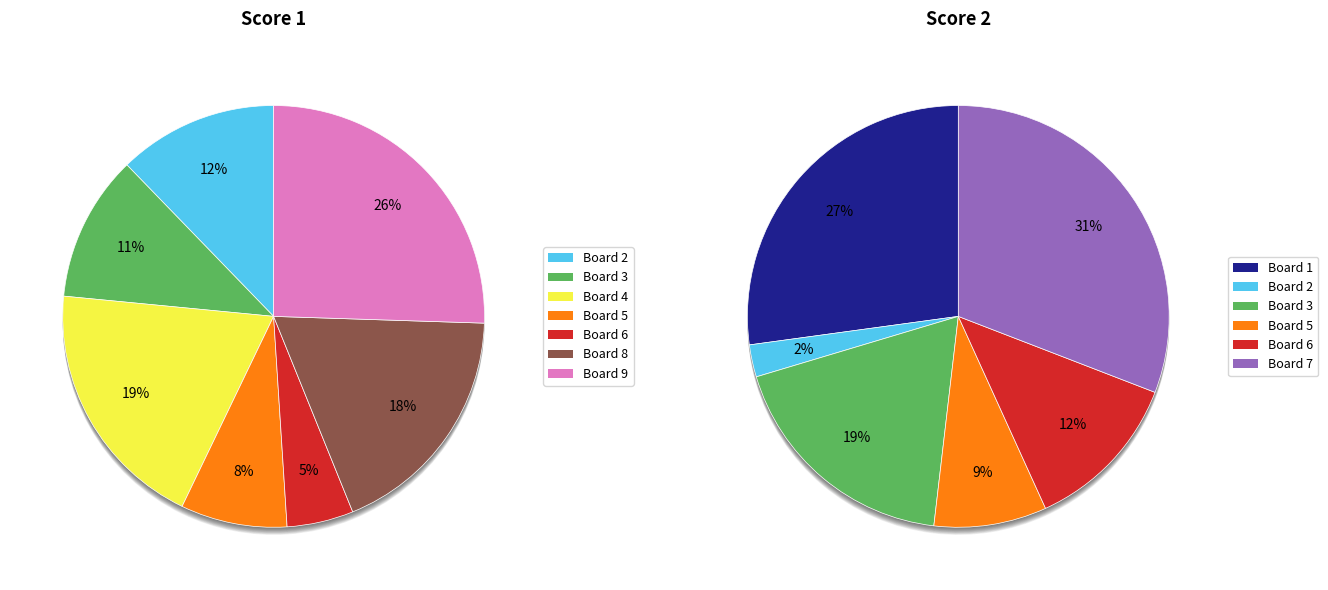

How many segments does this pie chart have?

9